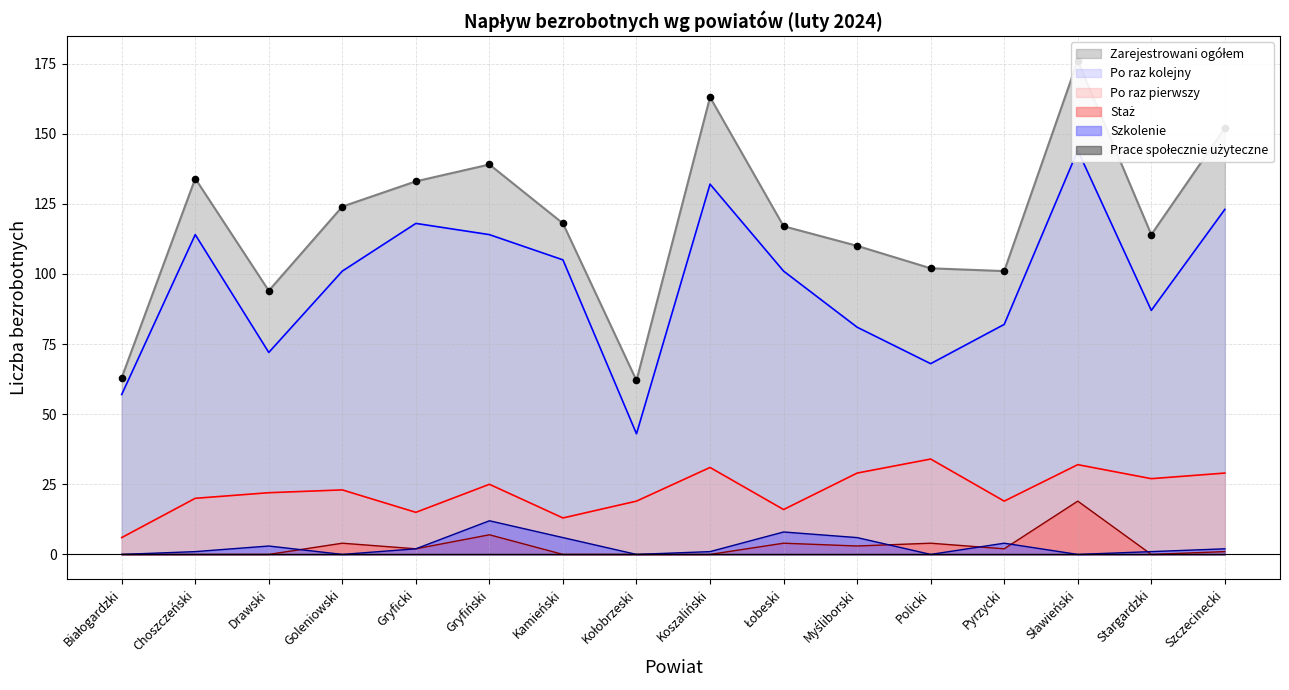

What is the highest value of the Szkolenie series?

12